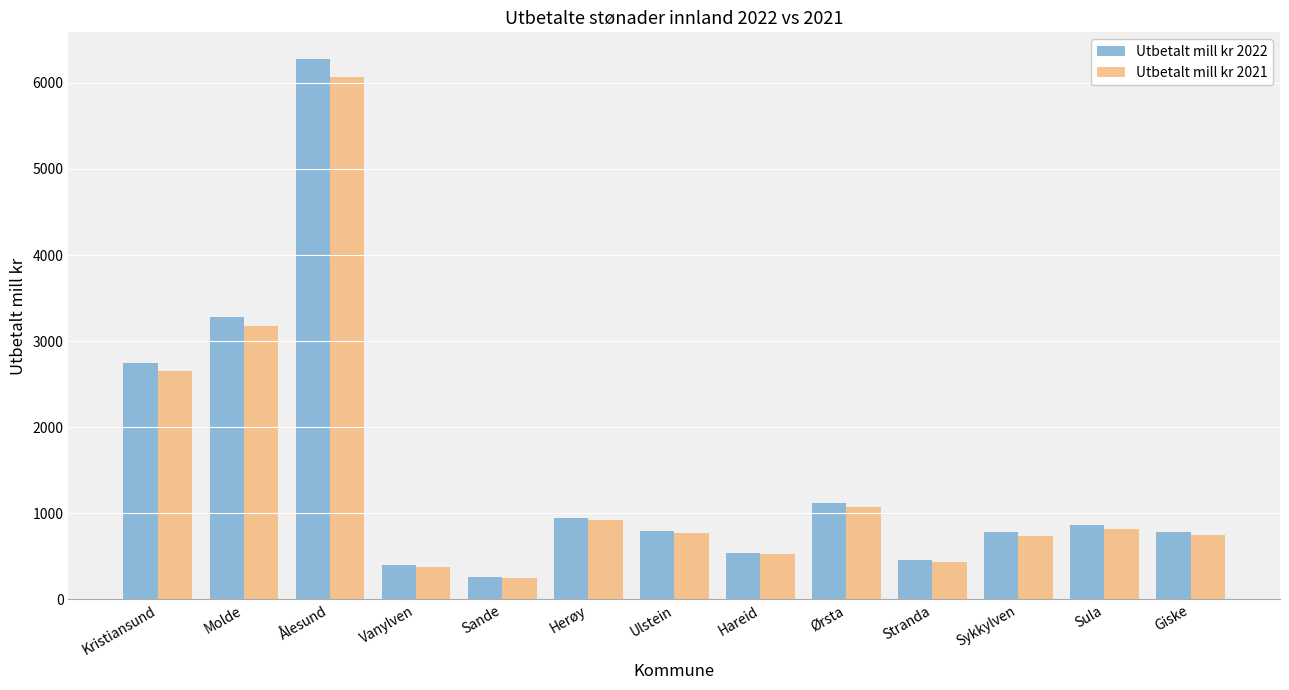

What is the total value across all series at Giske?

1539.2